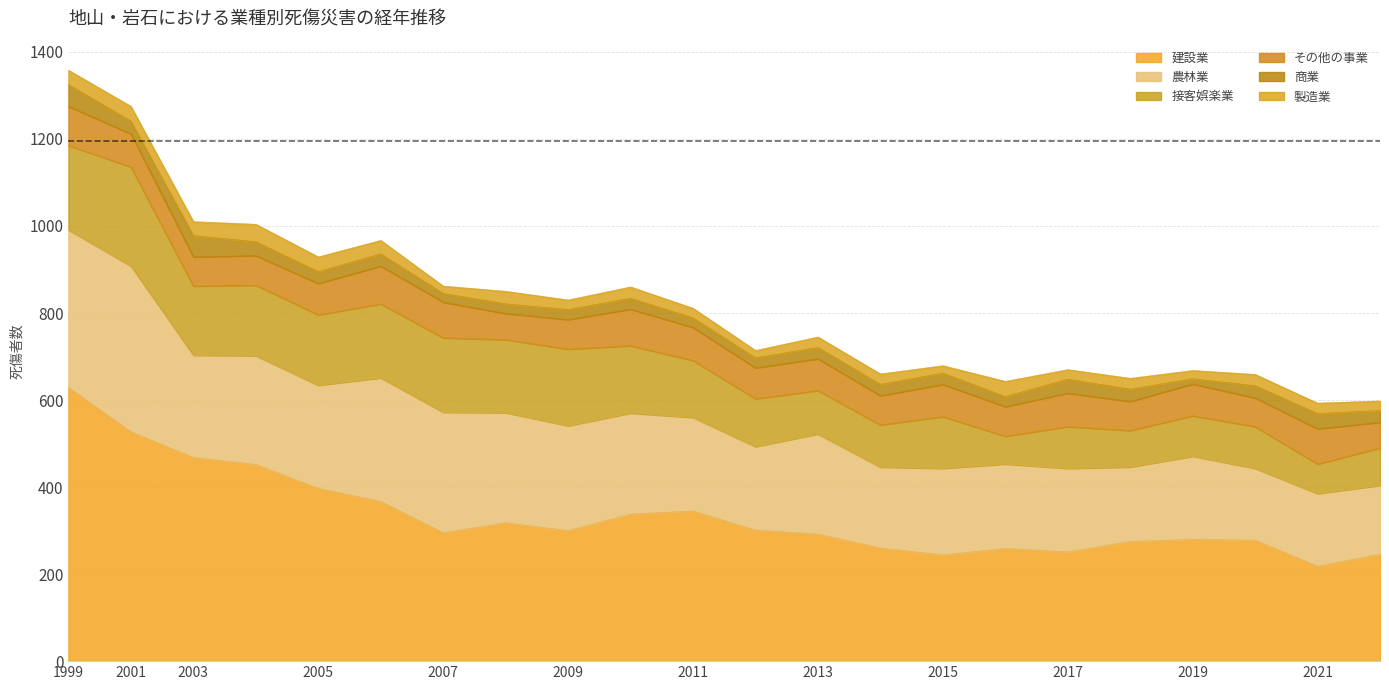

What is the approximate value of 農林業 at 2014?

194